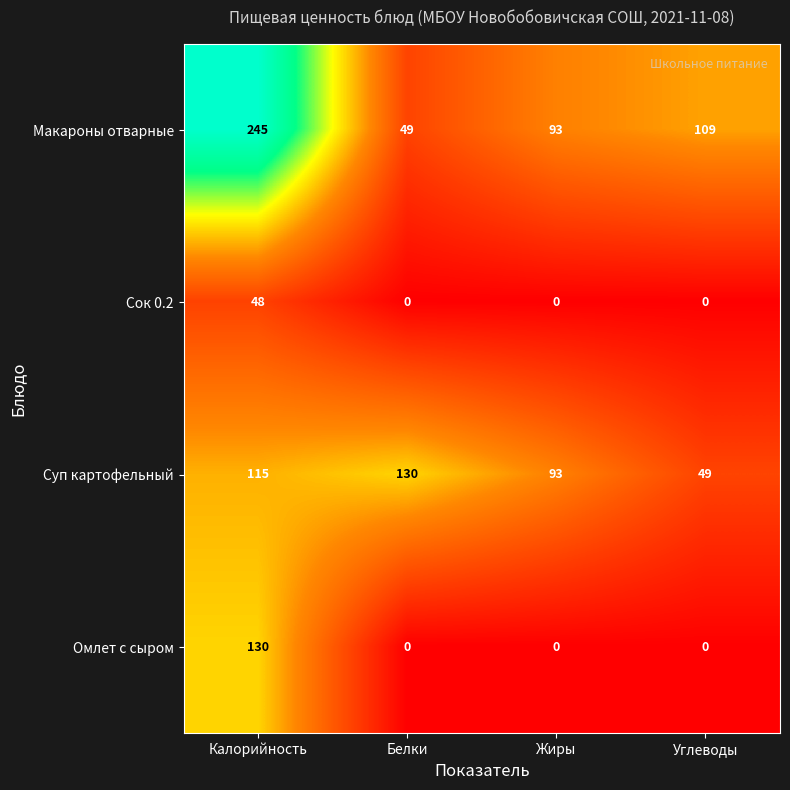

Which series has the largest total across all categories?

Макароны отварные